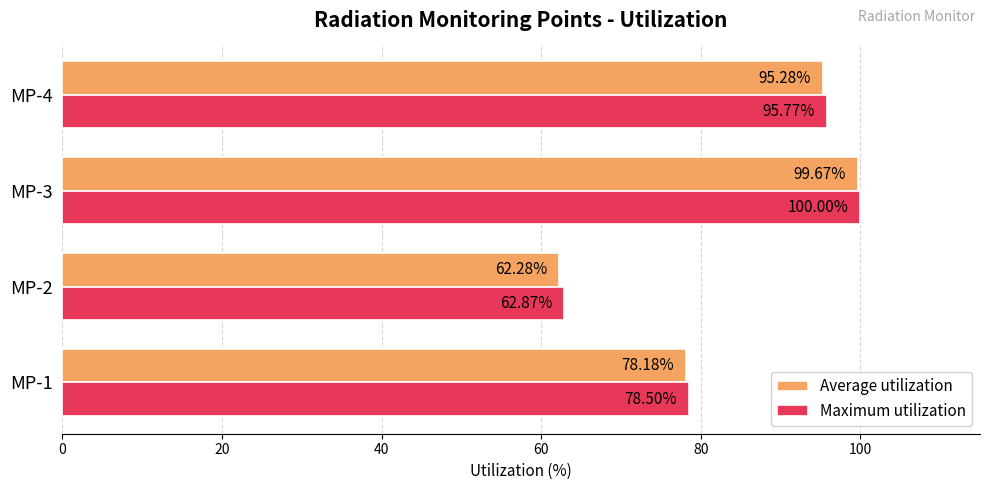

Rank the series by their maximum value, from highest to lowest.

Maximum utilization, Average utilization